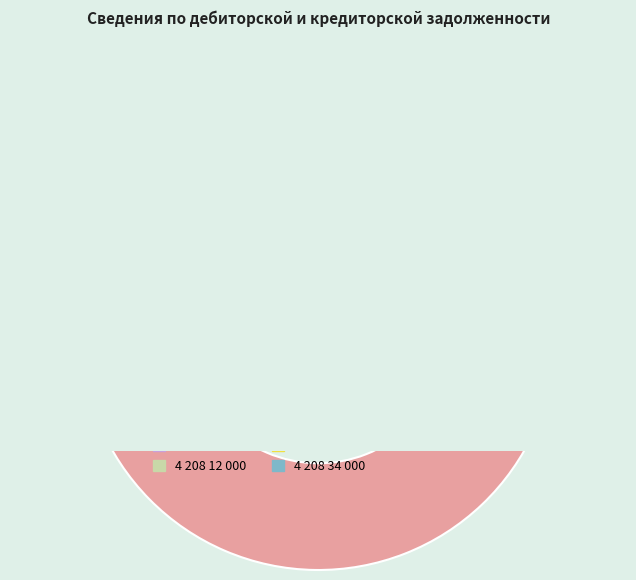

Between 4 208 34 000 and 4 208 12 000, which is larger?

4 208 12 000